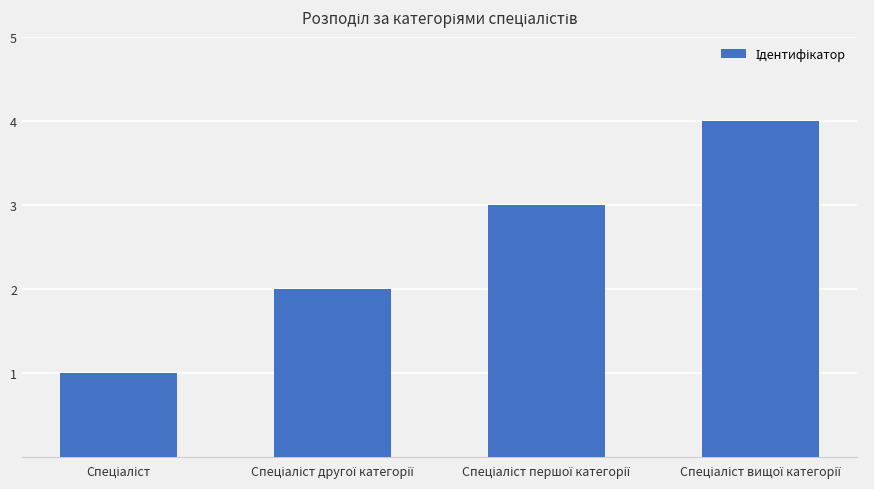

What is the minimum value shown in the chart?

1